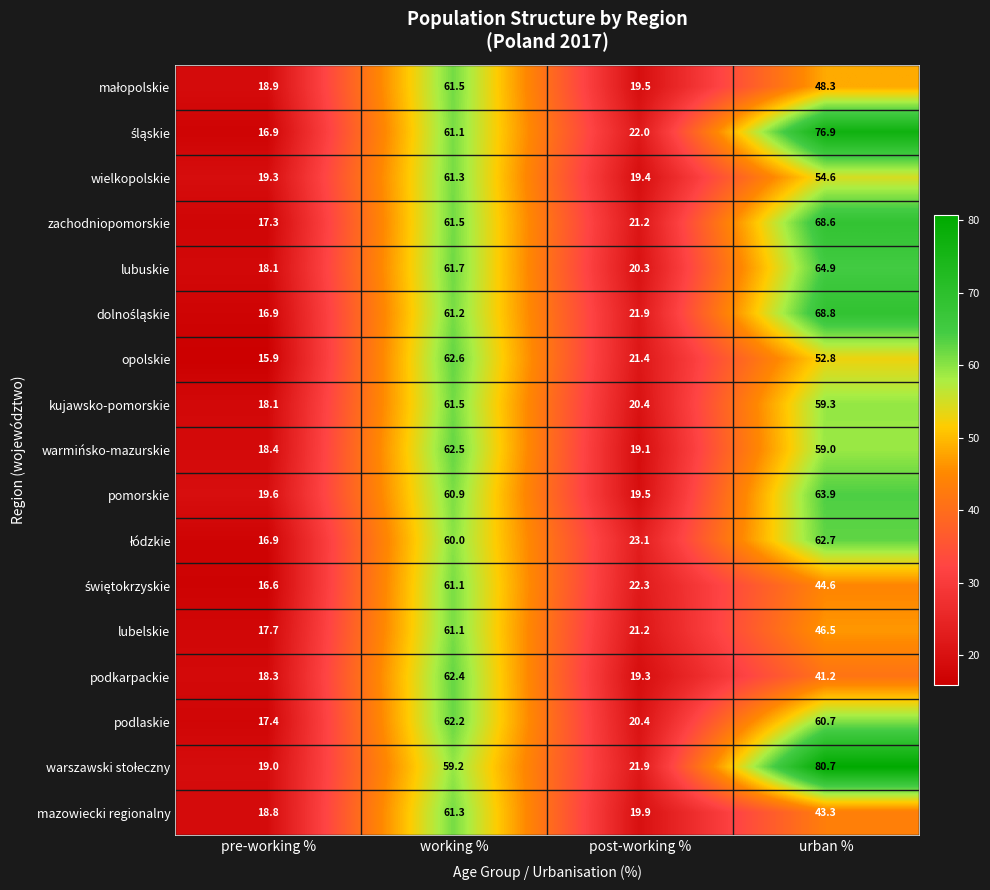

What is the difference between the highest and lowest values at post-working %?

4.0